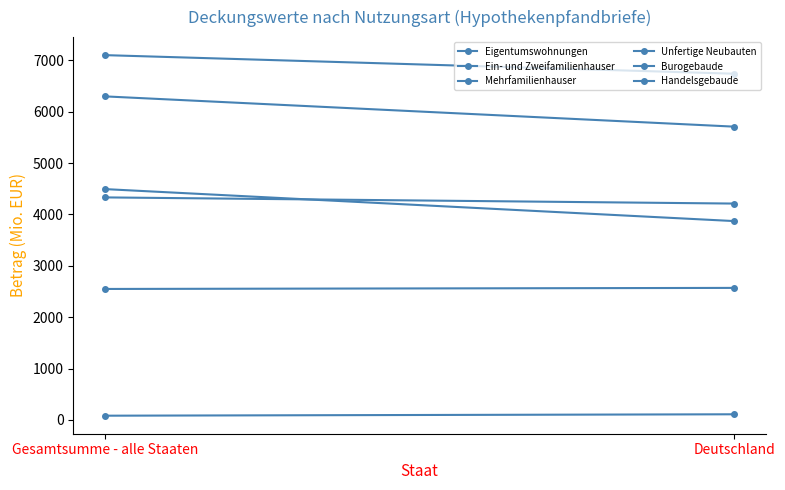

The Eigentumswohnungen series shows 4332.4 at Gesamtsumme - alle Staaten. True or false?

True